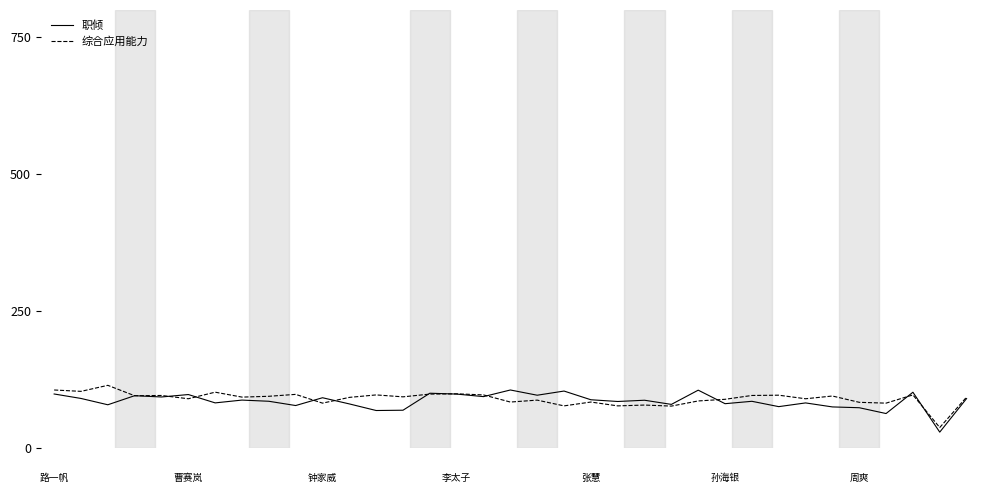

What is the maximum value shown in the chart?

115.0